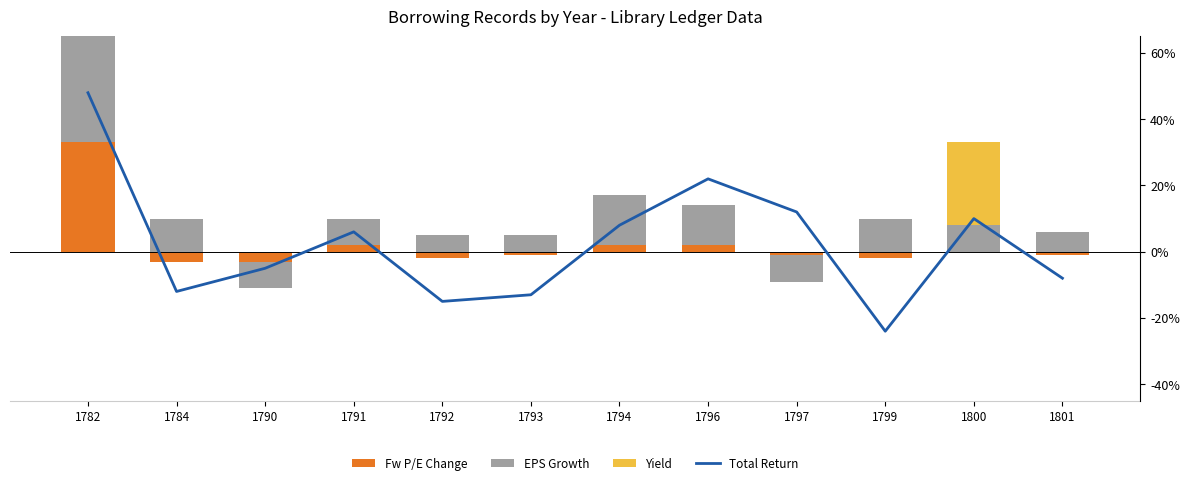

Are the bars horizontal?

No